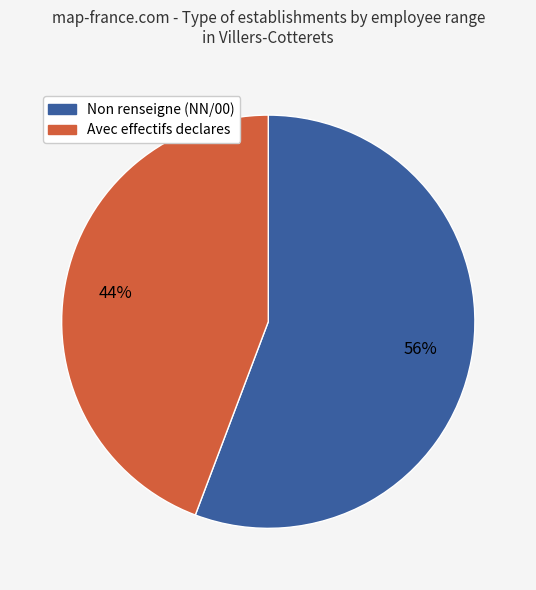

To the nearest percent, what is the average slice percentage?

50%